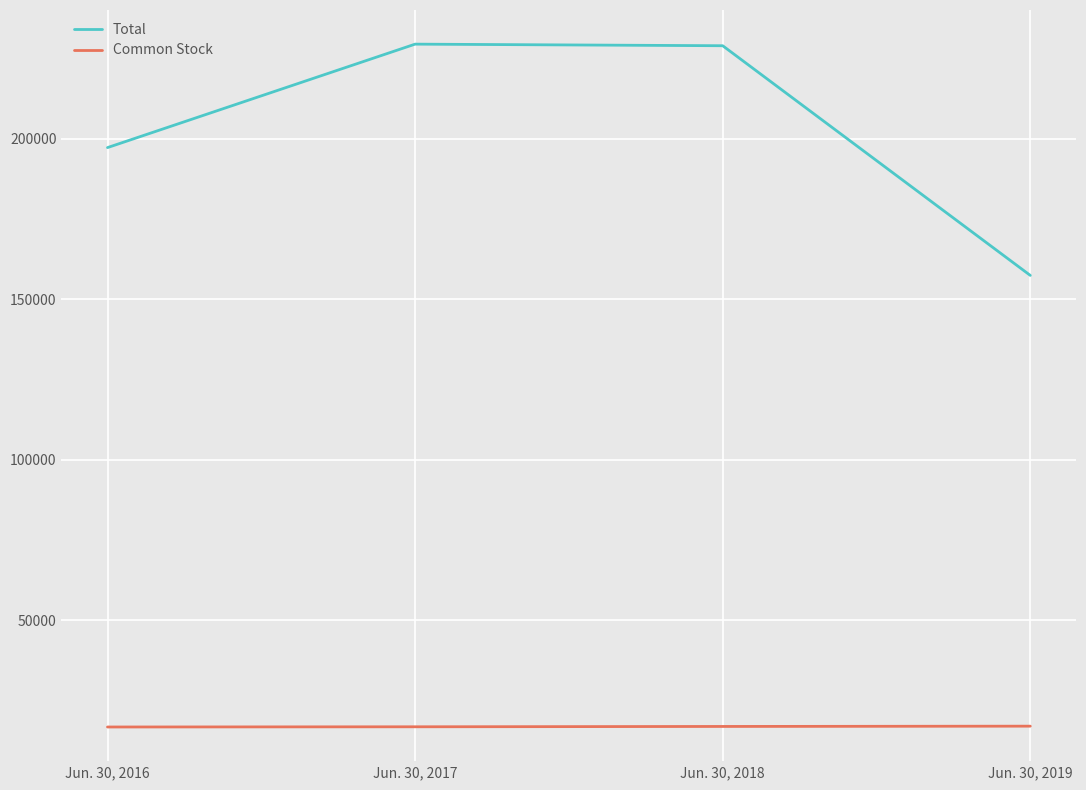

The value of Common Stock at Jun. 30, 2018 is 16952. True or false?

True